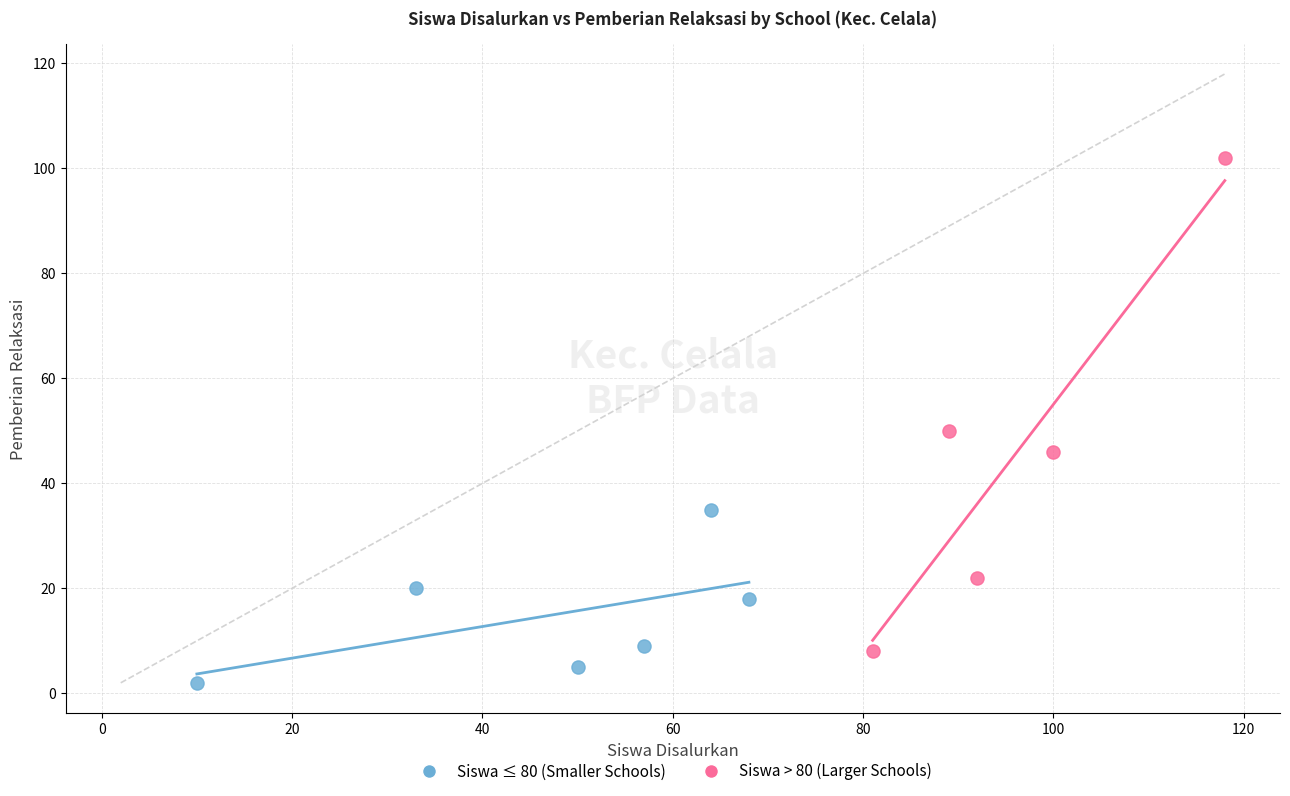

Which series contains the highest Y value?

Siswa > 80 (Larger Schools)